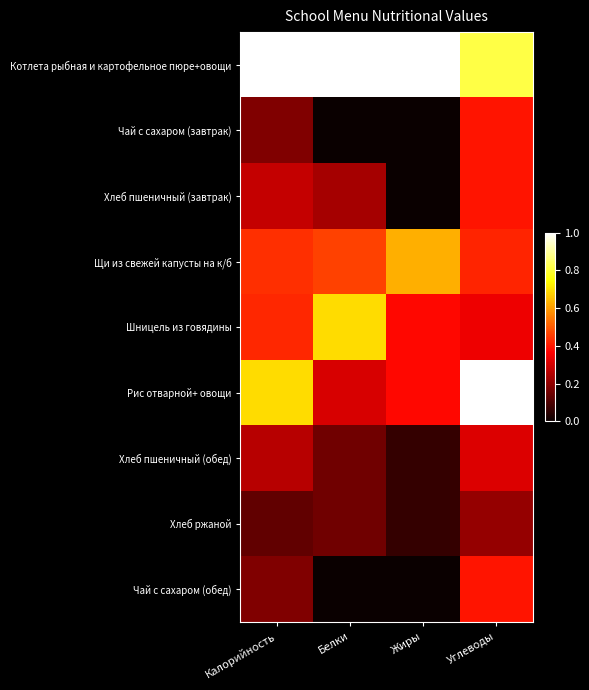

At which category does the chart reach its peak across all series?

Калорийность